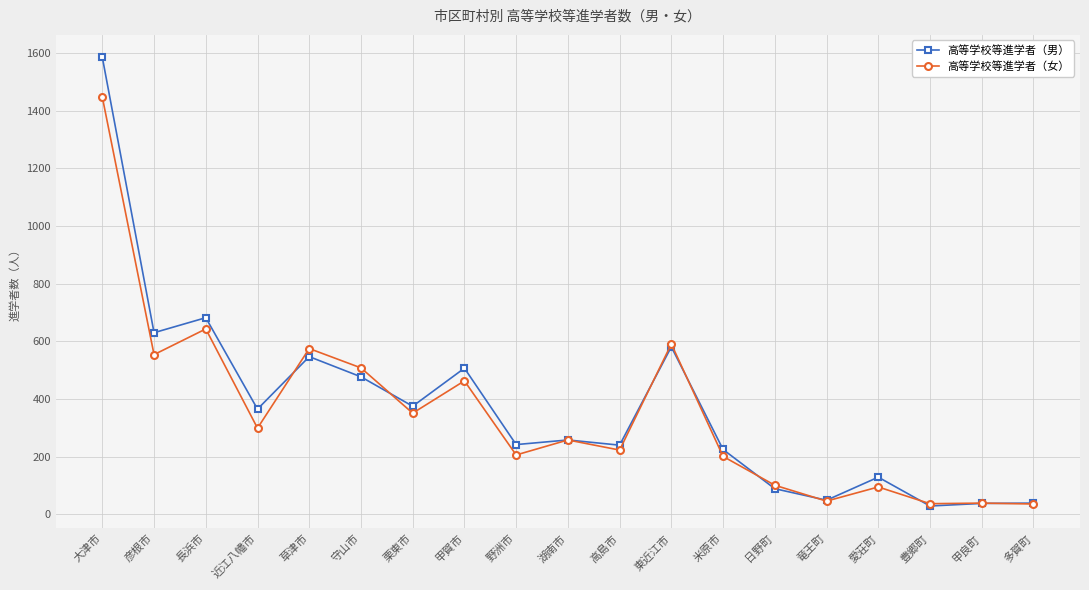

At which category does the chart reach its peak across all series?

大津市